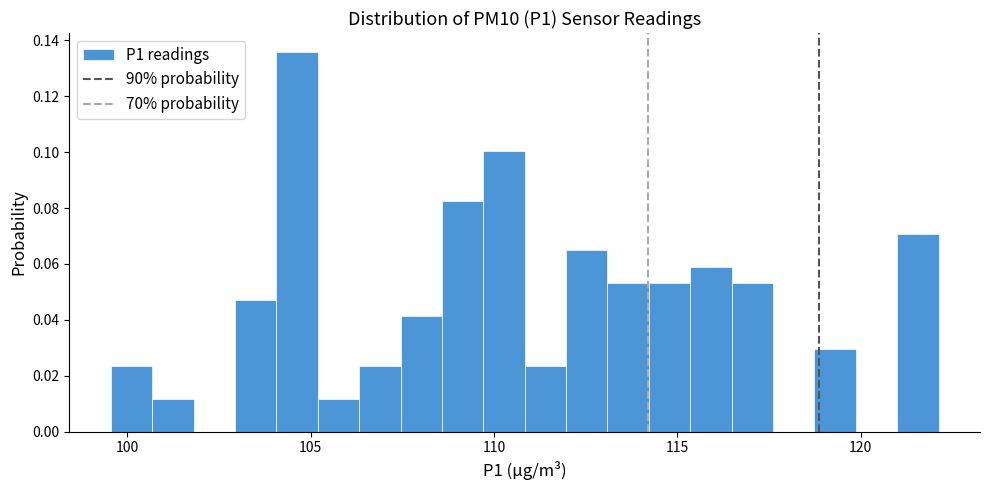

Around what value on the x-axis is the tallest bar? Give the approximate position of its centre, as read against the axis.

104.5